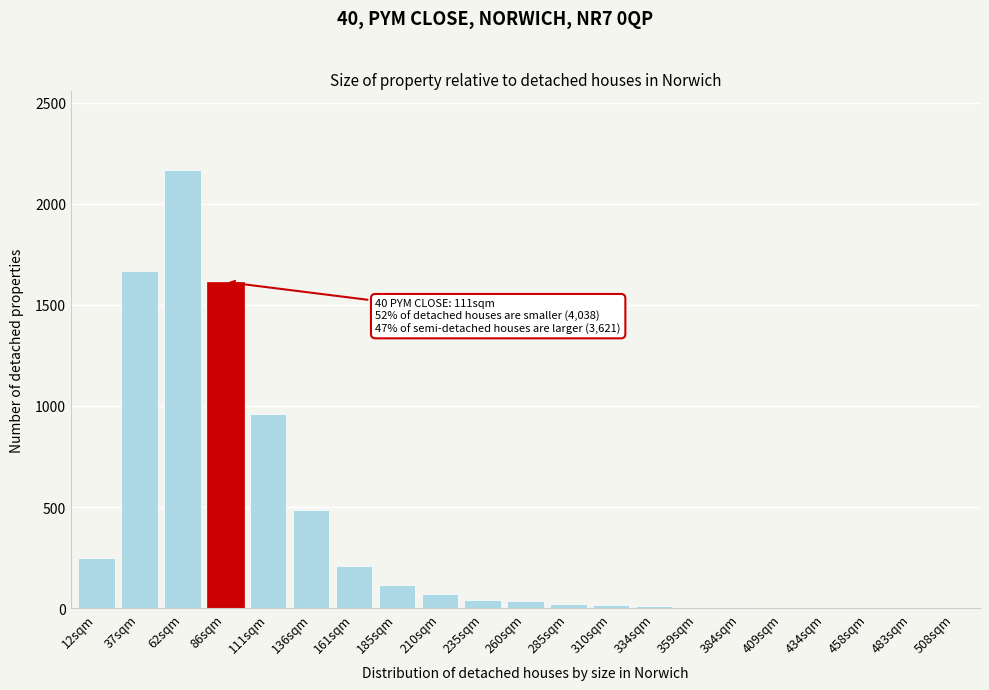

Between 136sqm and 508sqm, which is larger?

136sqm